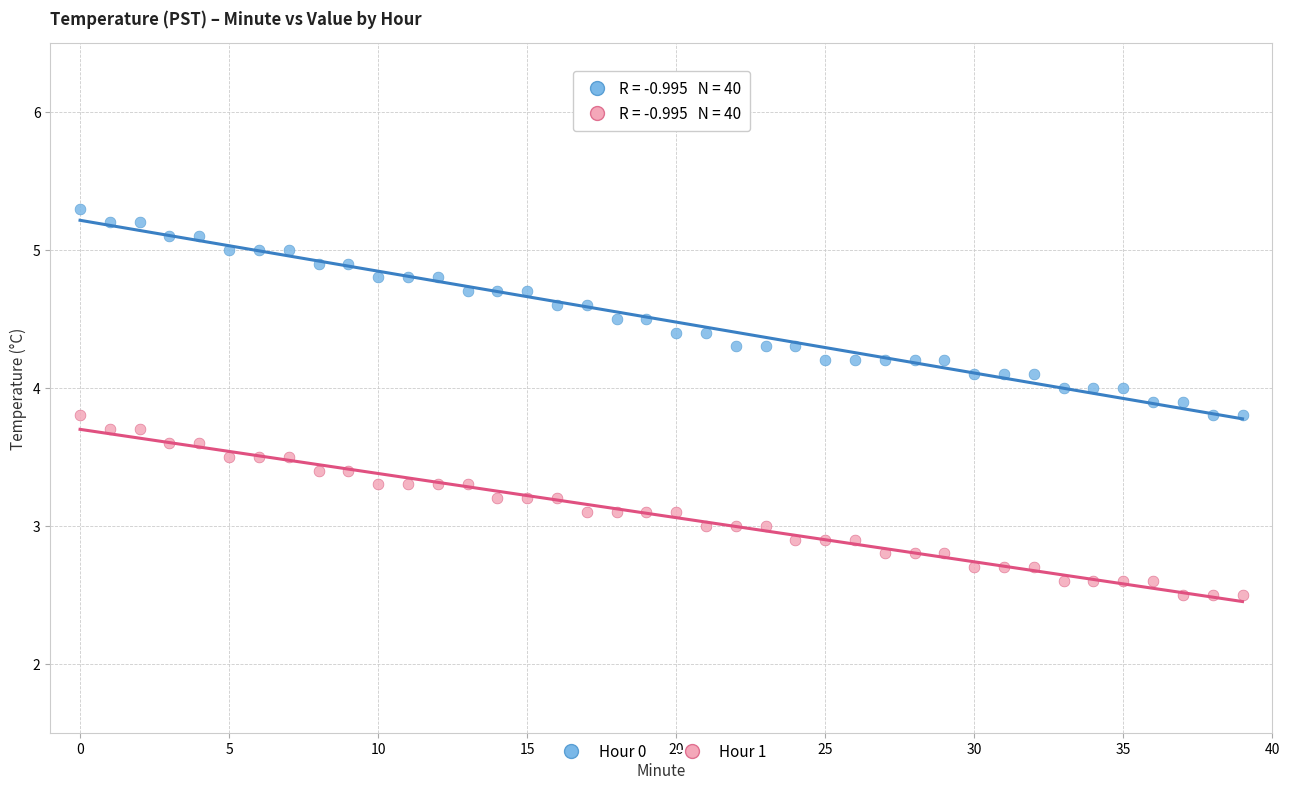

Across all data points, what is the range of Y values (max minus min)?

2.8